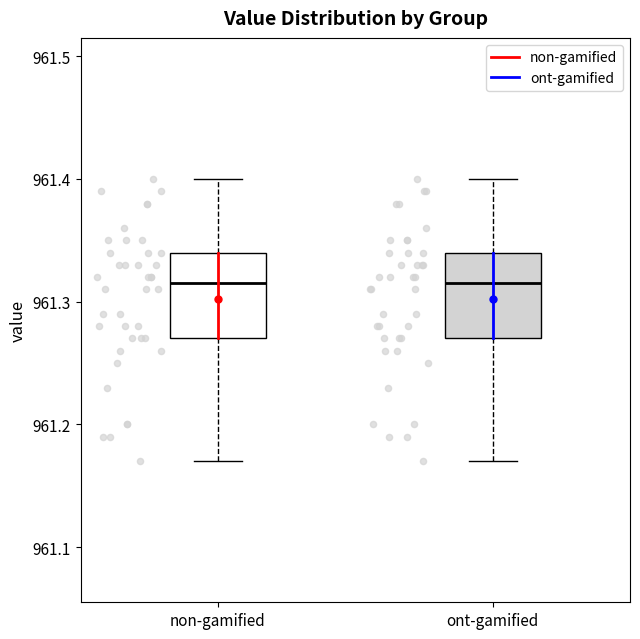

Reading left to right, read every box against the y-axis: the position of its median line, the range the box covers, and the ends of its whiskers. The values are not printed on the chart, so give them approximately, as read against the axis.

non-gamified: median 961.32, box 961.27 to 961.34, whiskers 961.17 to 961.40
ont-gamified: median 961.32, box 961.27 to 961.34, whiskers 961.17 to 961.40